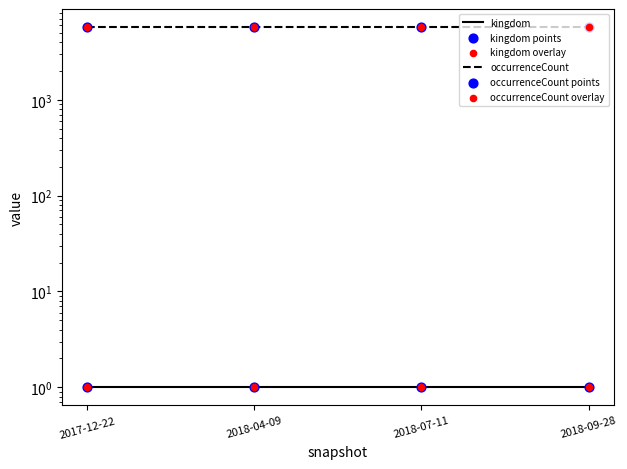

What is the total value across all series at 2018-07-11?

17253